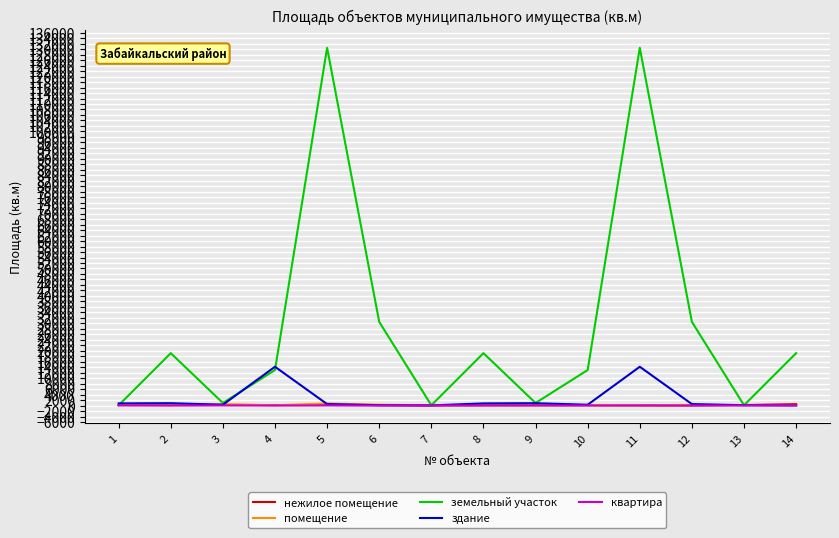

What is the lowest value of the нежилое помещение series?

20.2